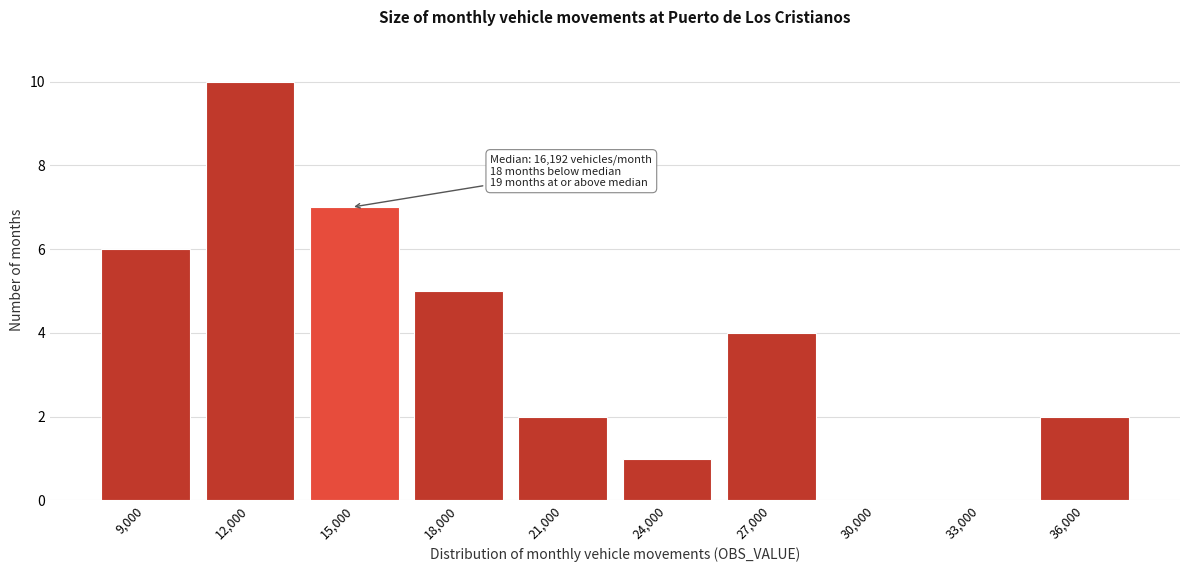

Reading left to right, list all the values displayed in this chart.

9,000=6	12,000=10	15,000=7	18,000=5	21,000=2	24,000=1	27,000=4	30,000=0	33,000=0	36,000=2